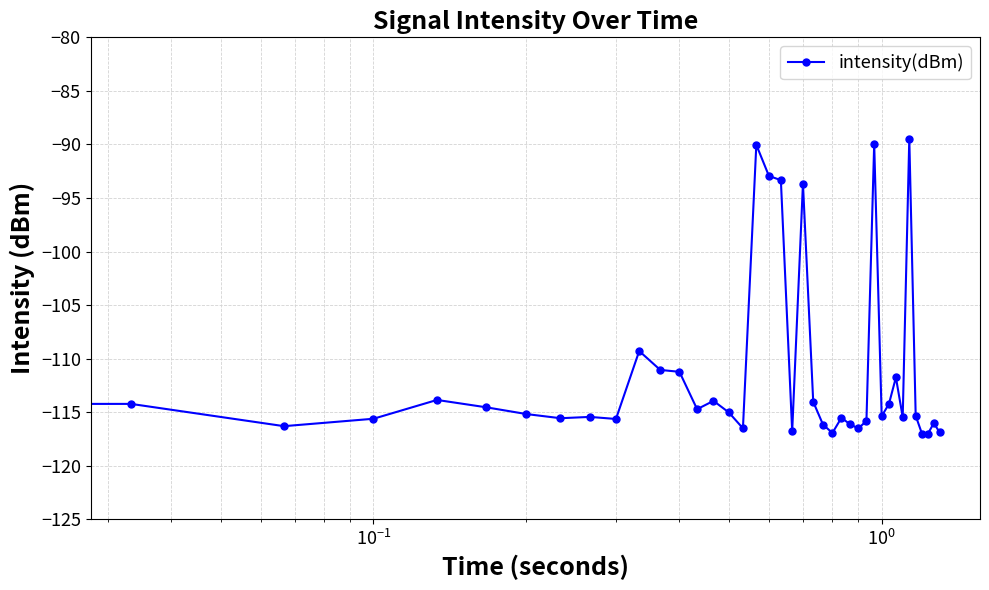

What is the minimum value shown in the chart?

-118.0